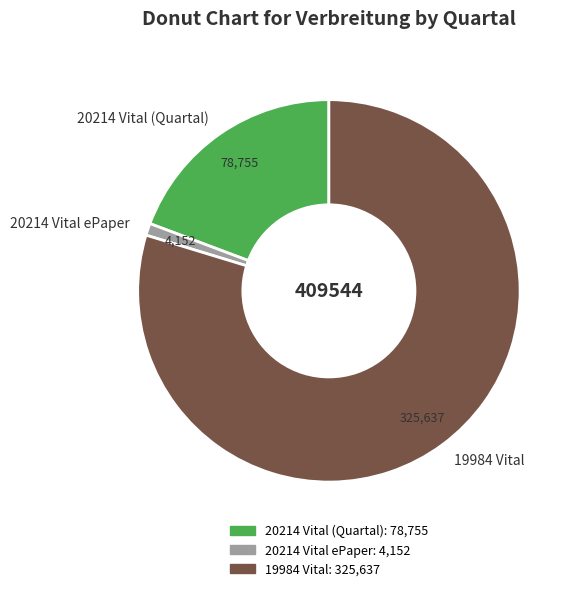

Which slice is the smallest?

20214 Vital ePaper